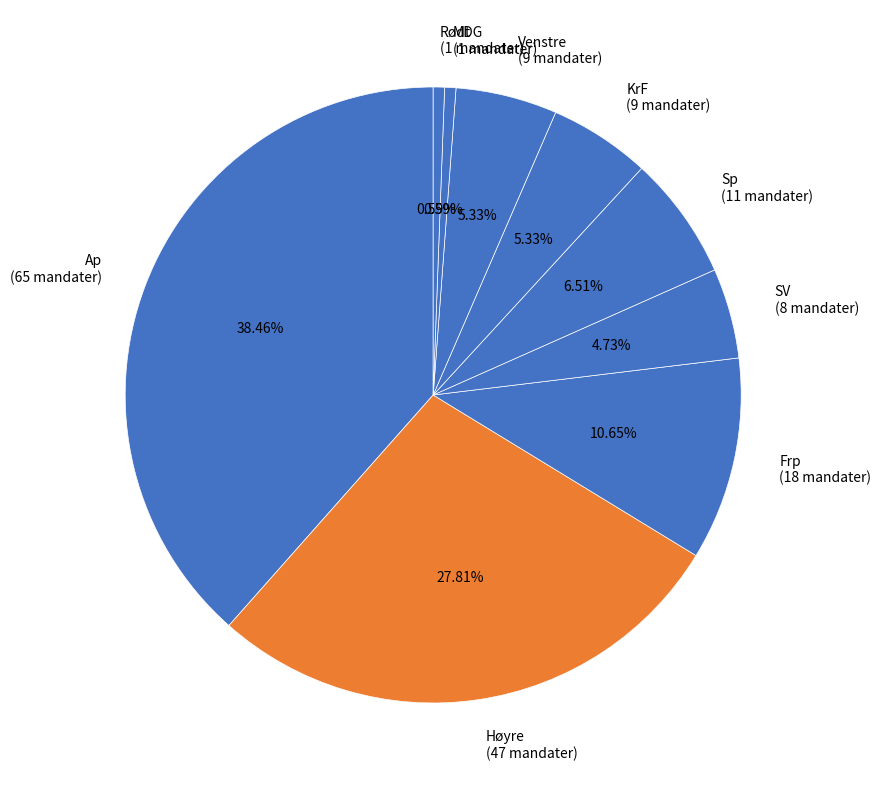

How many slices are in this pie chart?

9